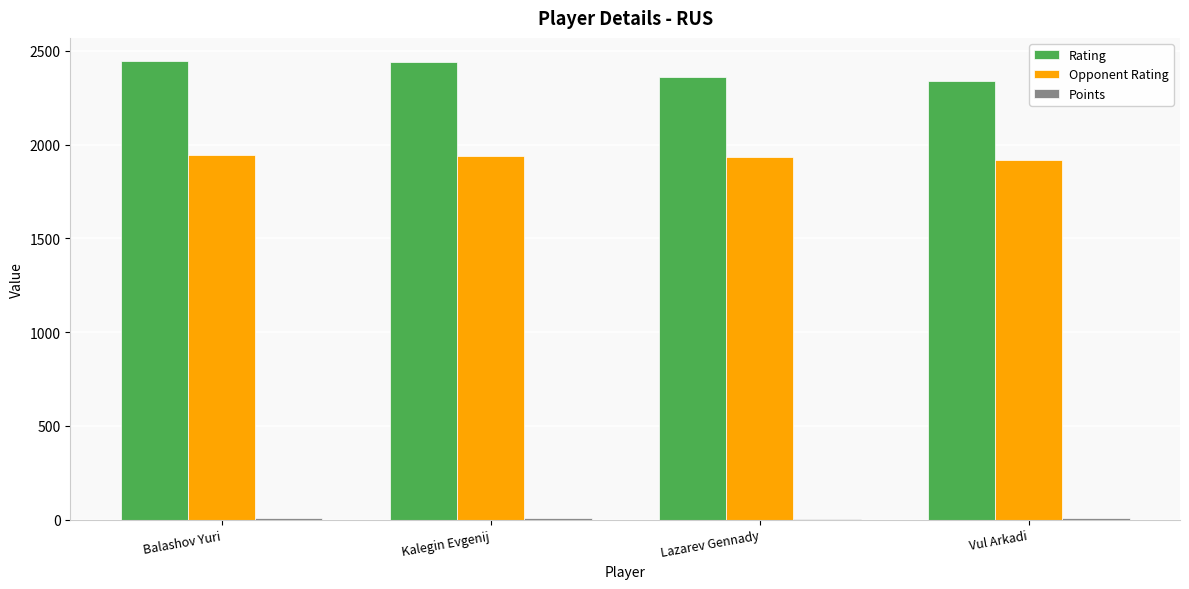

The Rating series shows 2337.0 at Vul Arkadi. True or false?

True